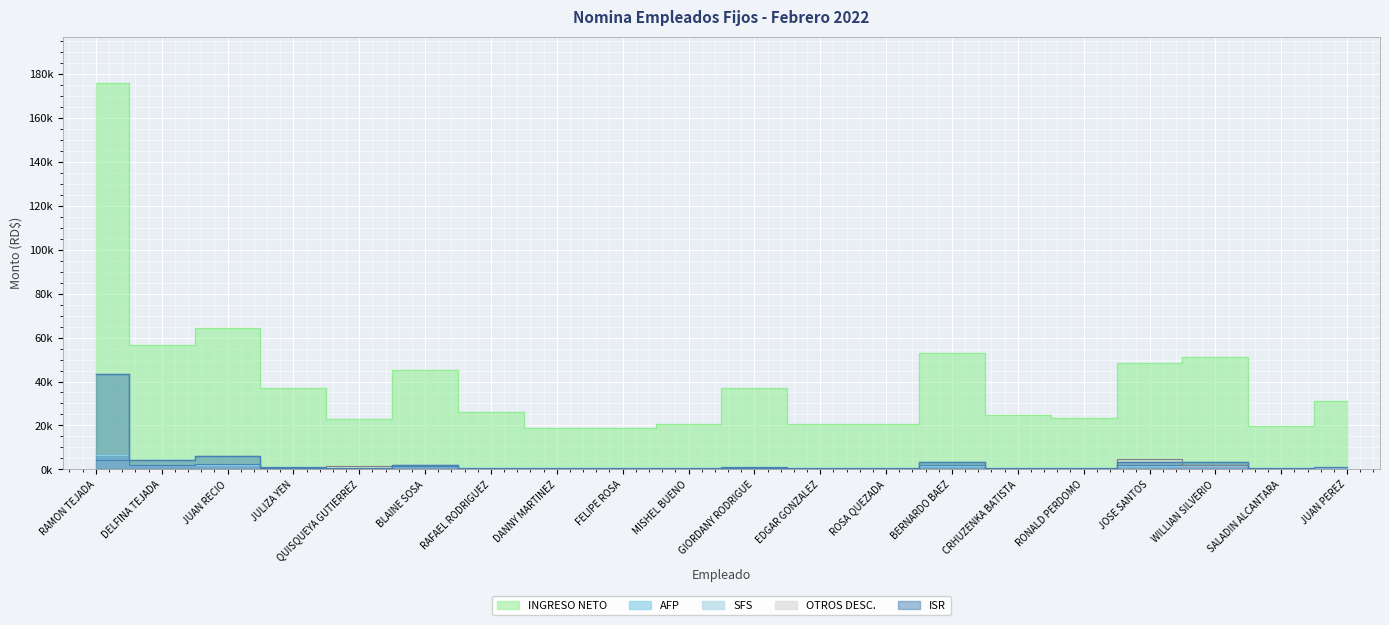

What is the maximum value shown in the chart?

175.9